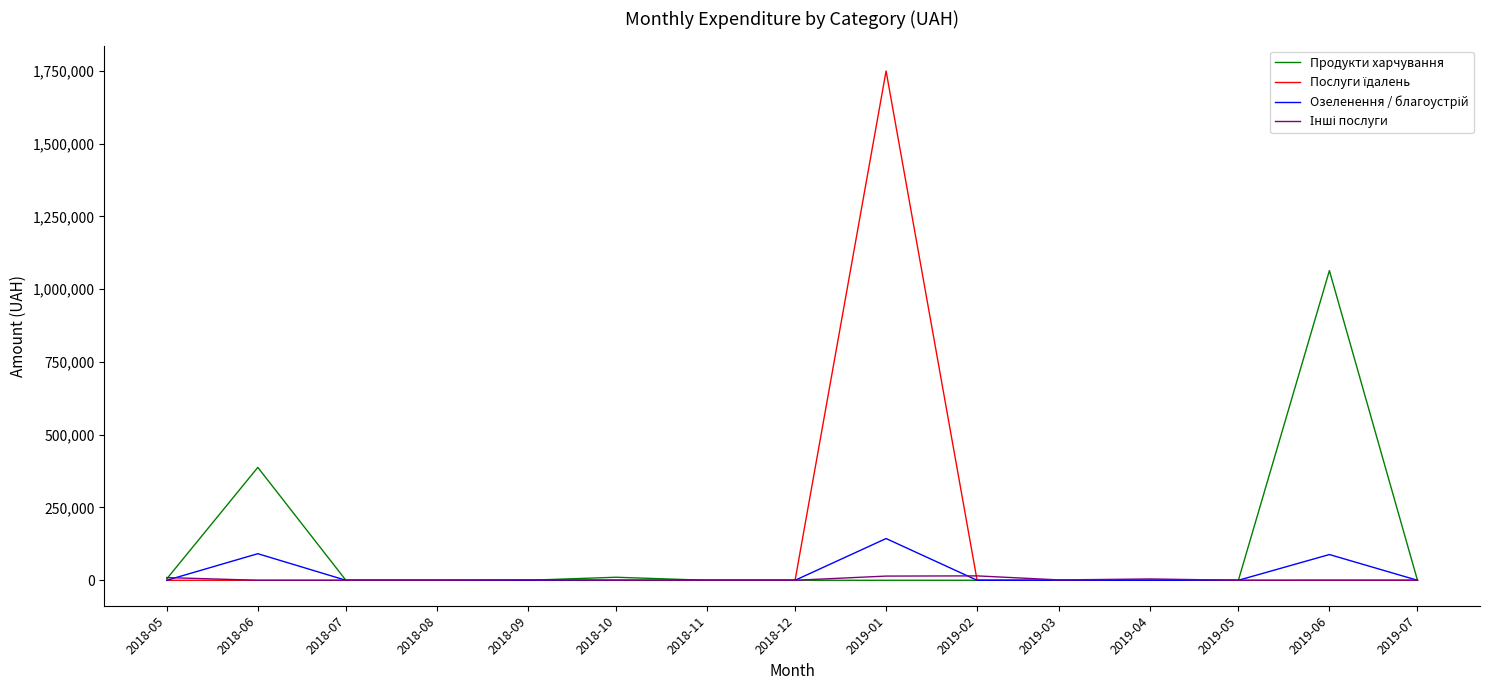

At which category is the sum across all series the highest?

2019-01